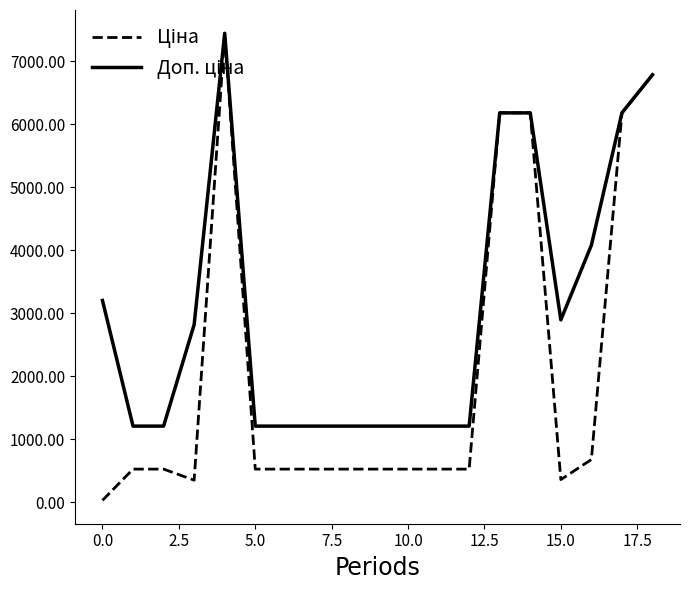

What is the greatest value displayed?

7444.6